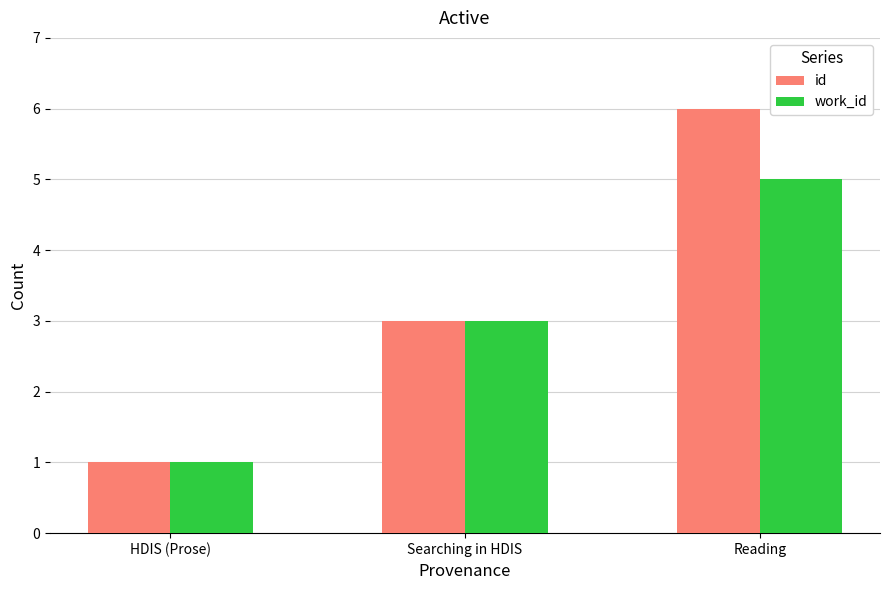

True or false: id has a value of 2 at Searching in HDIS.

False